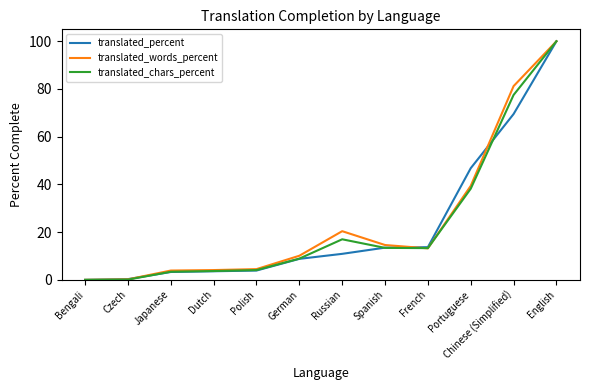

Where is translated_words_percent nearest to the value 50?

Portuguese